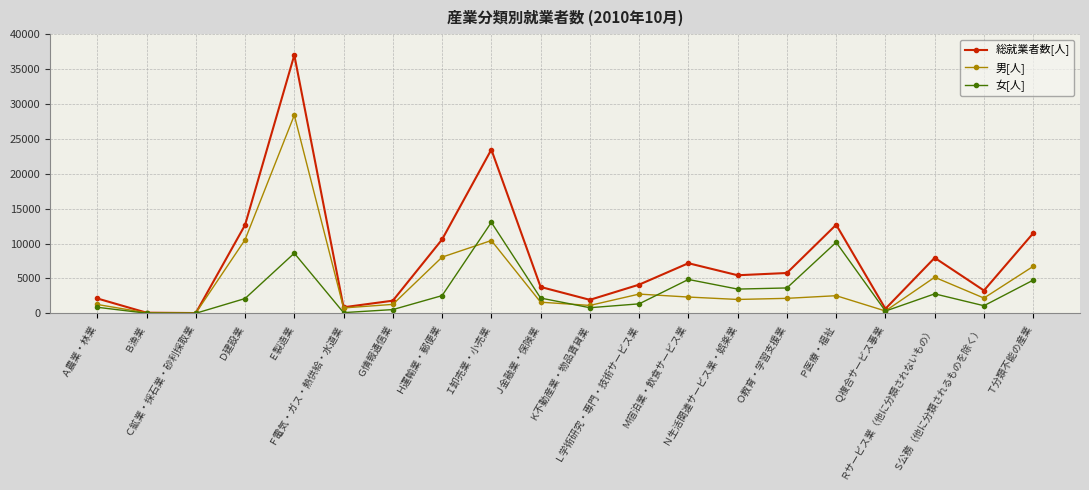

At which category is the sum across all series the highest?

Ｅ製造業